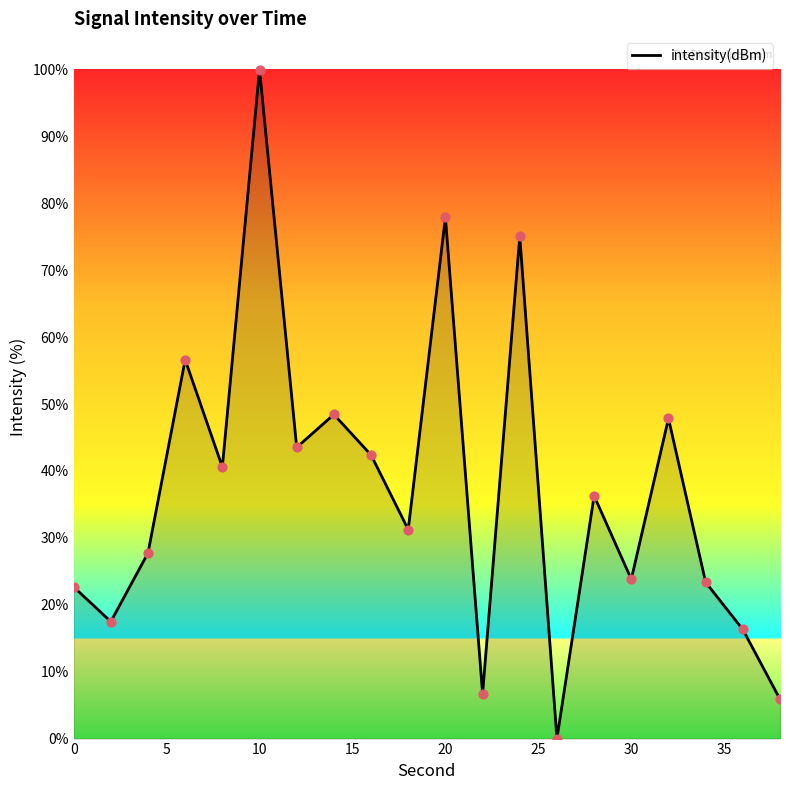

What is the difference between the maximum and minimum values?

100.0